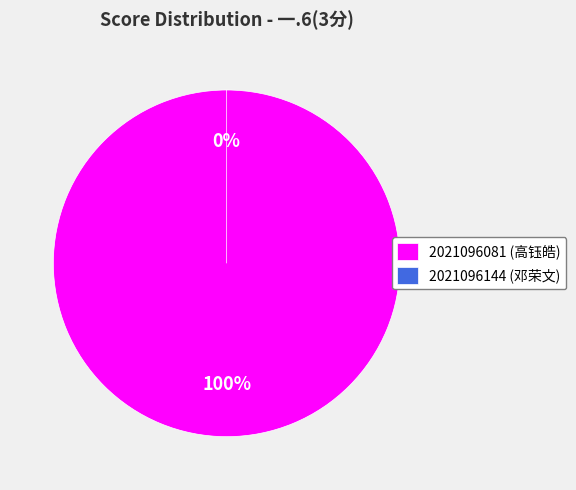

Which category accounts for the majority?

2021096081